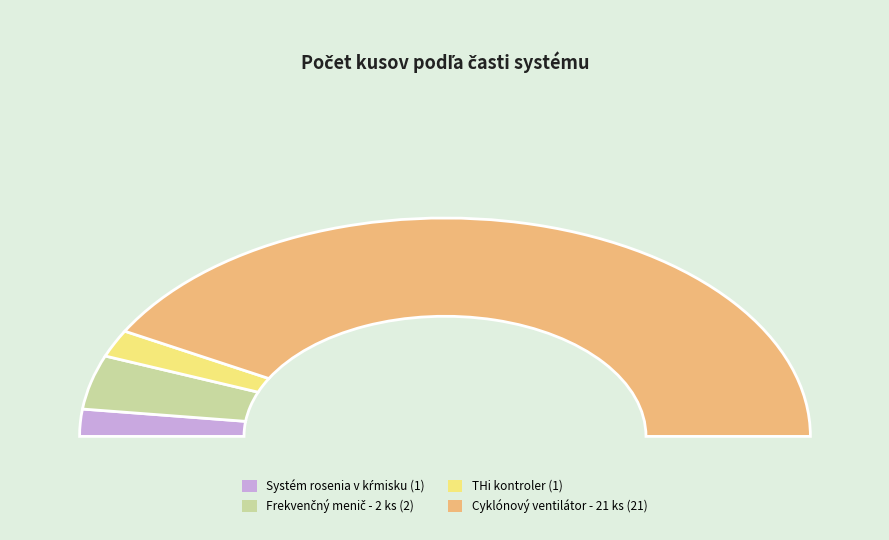

What percentage is the Systém rosenia v kŕmisku slice, to the nearest percent?

4%